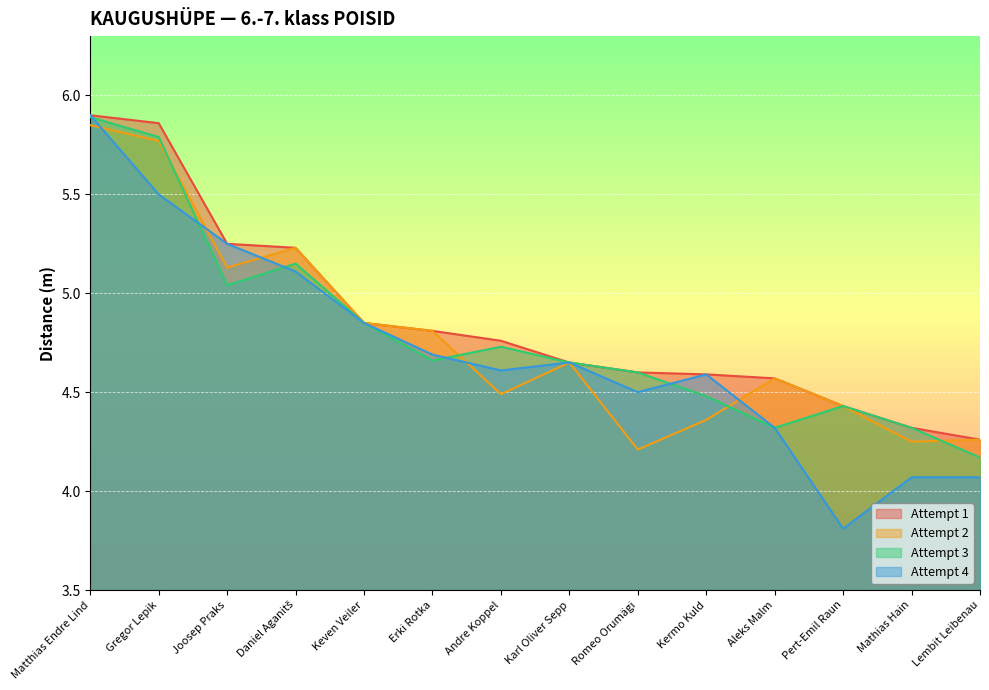

Where is Attempt 4 nearest to the value 4?

Mathias Hain